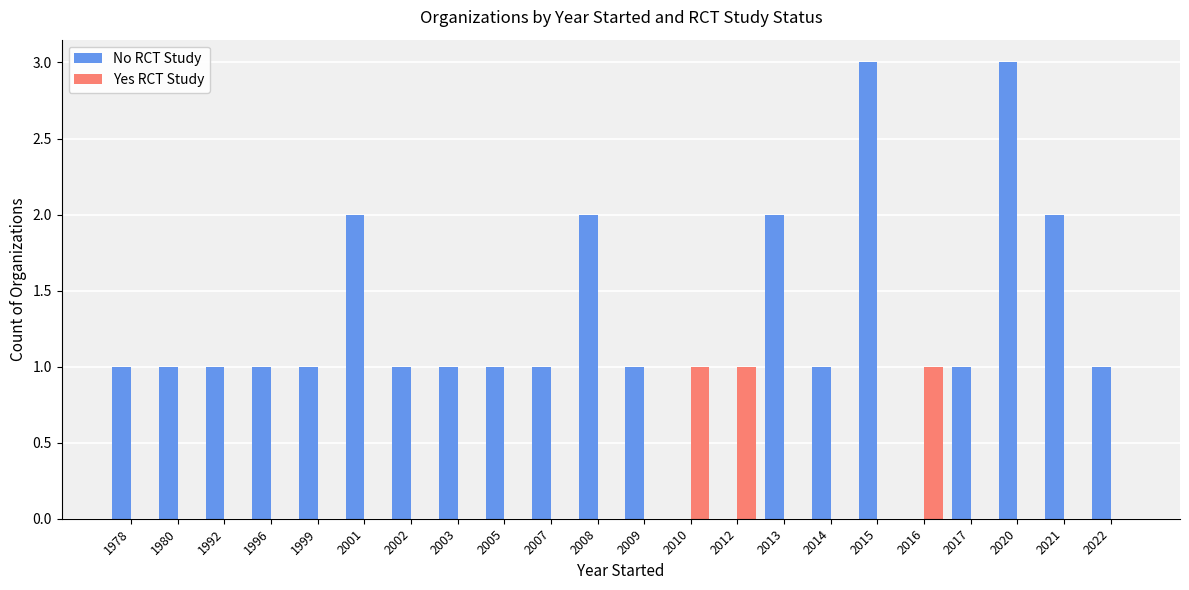

Which series has the largest total across all categories?

No RCT Study